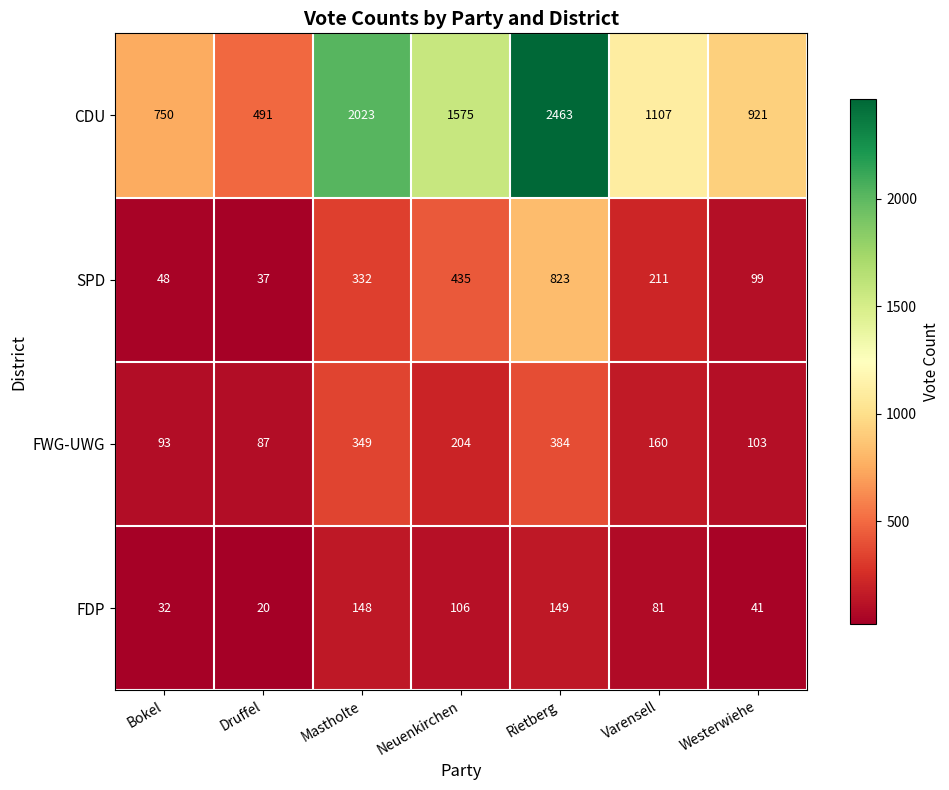

Which series has the largest total across all categories?

CDU